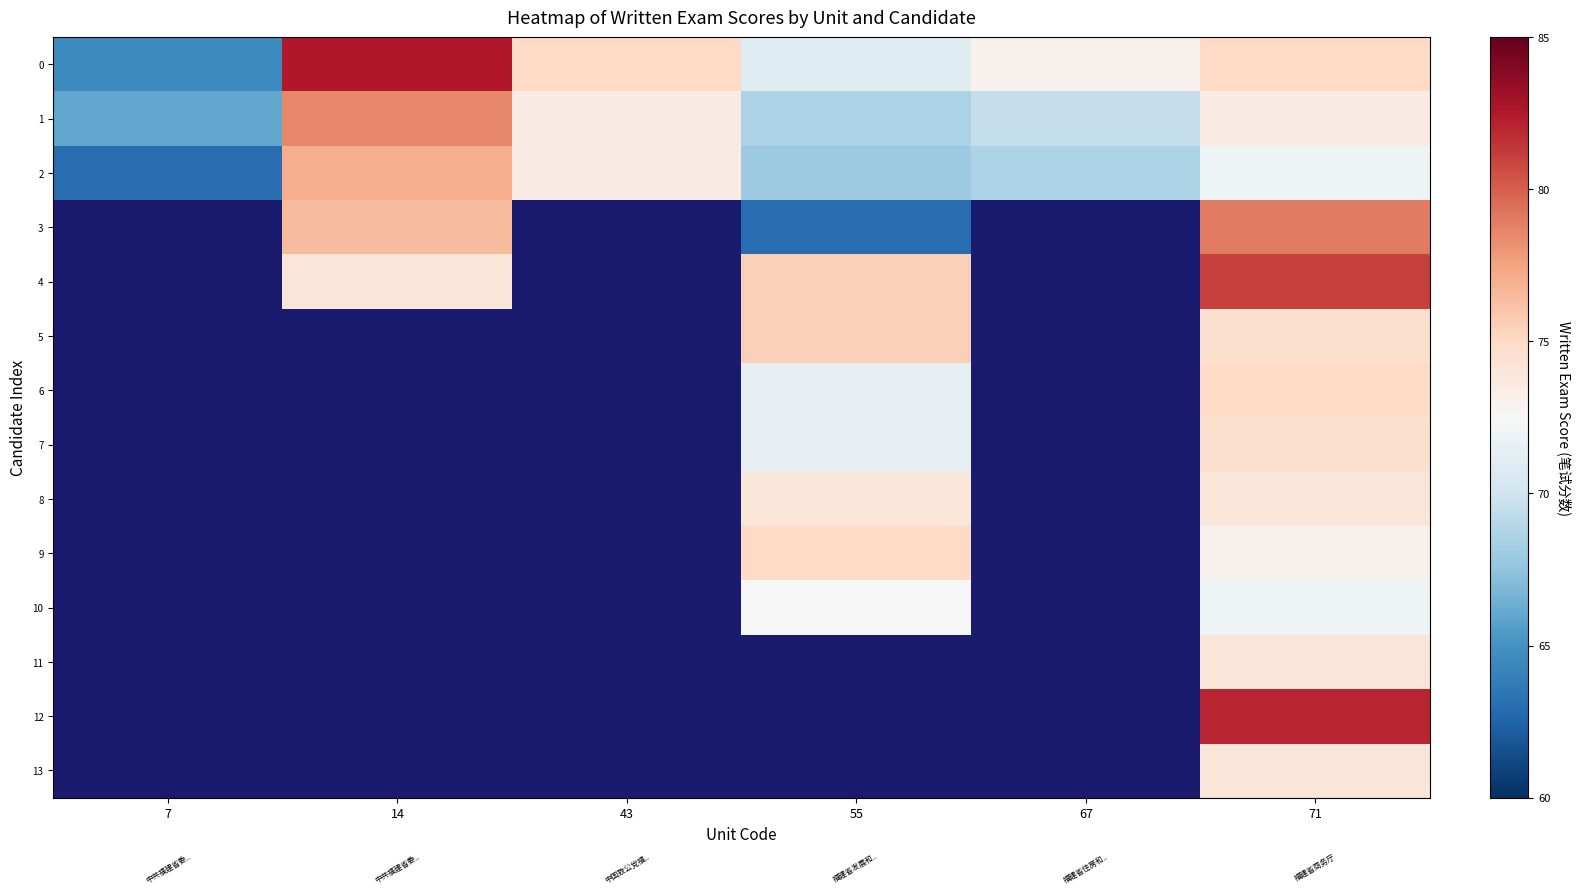

What is the smallest value displayed?

63.0